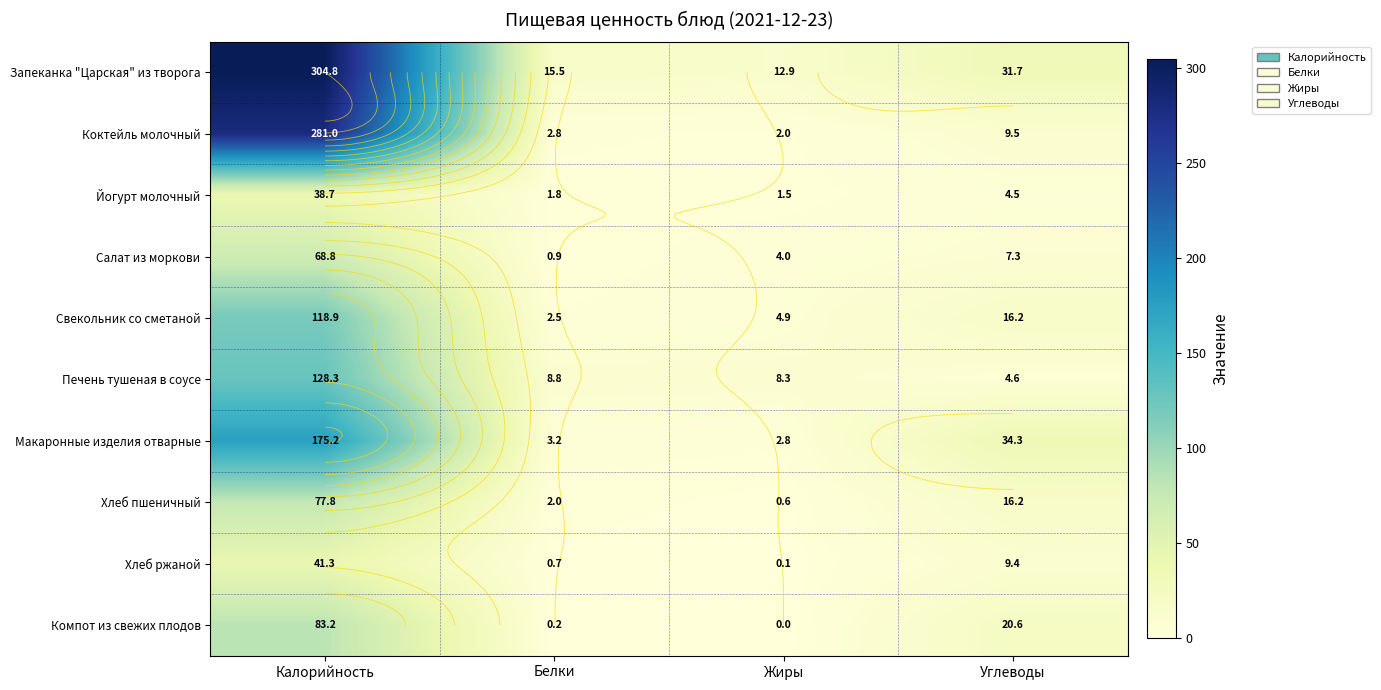

What is the maximum value shown in the chart?

304.8